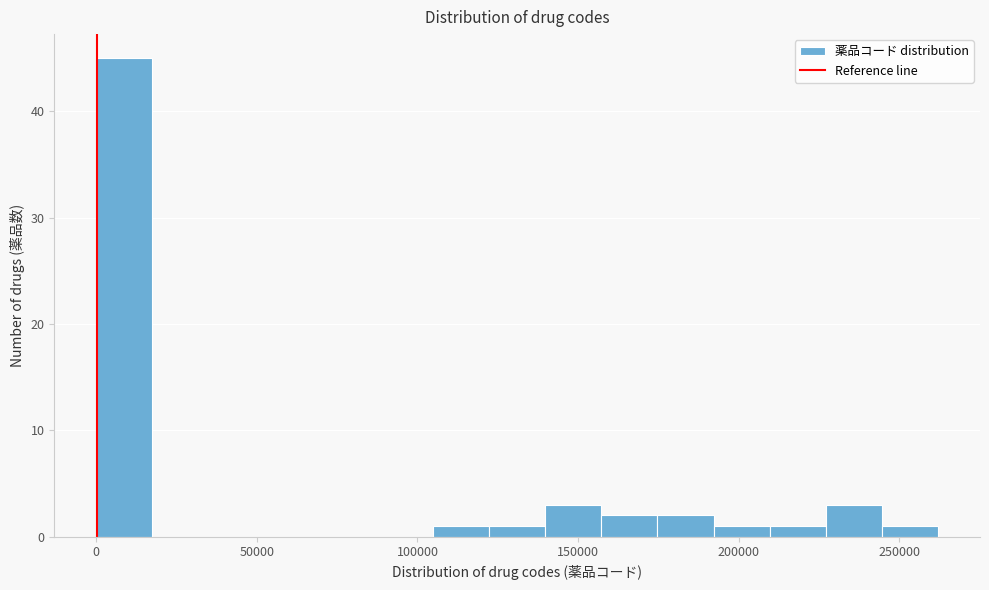

Read against the x-axis, roughly where is the centre of the tallest bar?

10000